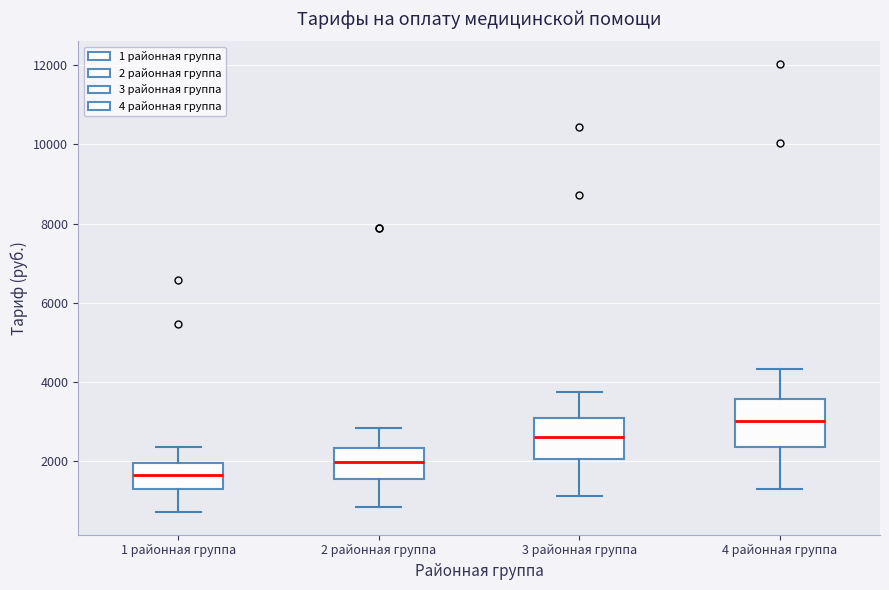

Reading left to right, read every box against the y-axis: the position of its median line, the range the box covers, and the ends of its whiskers. The values are not printed on the chart, so give them approximately, as read against the axis.

1 районная группа: median 1600, box 1200 to 2000, whiskers 600 to 2400
2 районная группа: median 2000, box 1600 to 2400, whiskers 800 to 2800
3 районная группа: median 2600, box 2000 to 3000, whiskers 1200 to 3800
4 районная группа: median 3000, box 2400 to 3600, whiskers 1200 to 4400